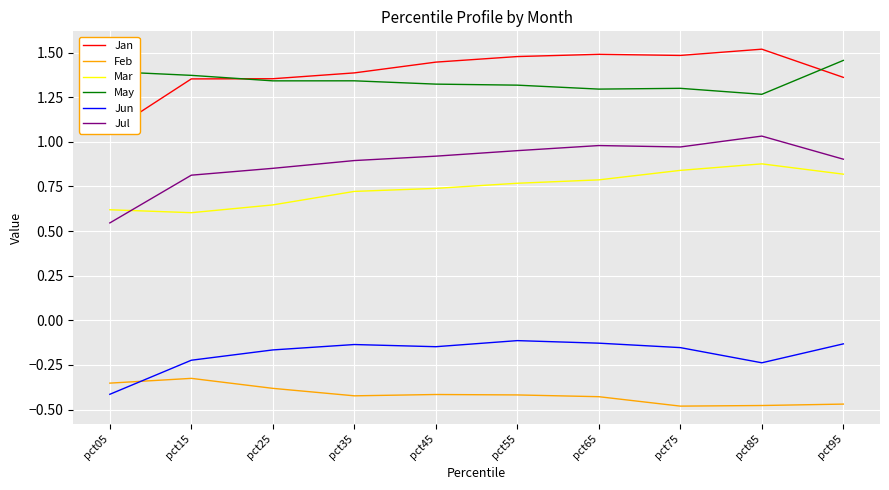

How many interior local valleys does the Jun series have?

2